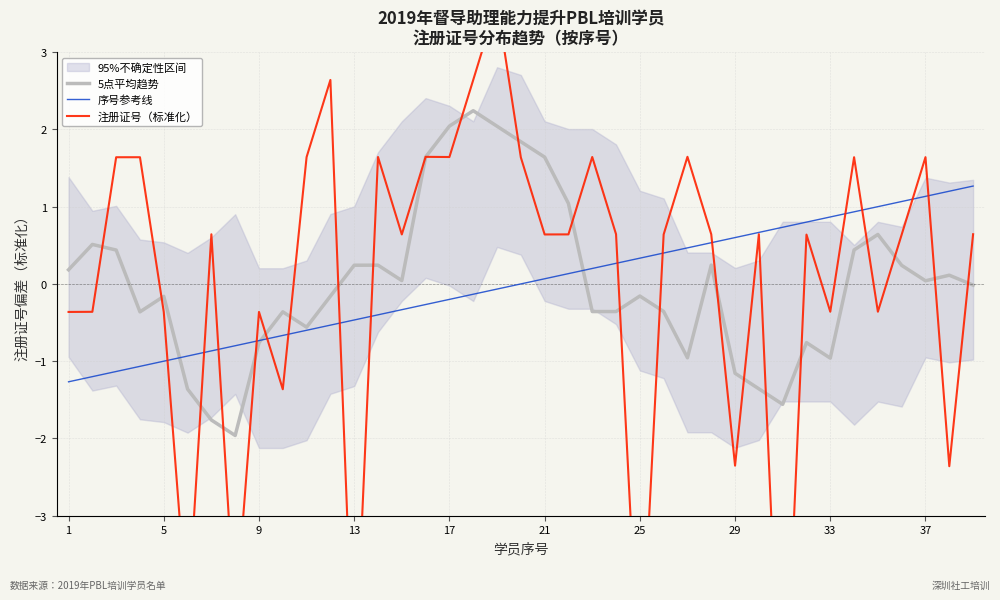

What is the maximum value for 5点平均趋势?

2.2